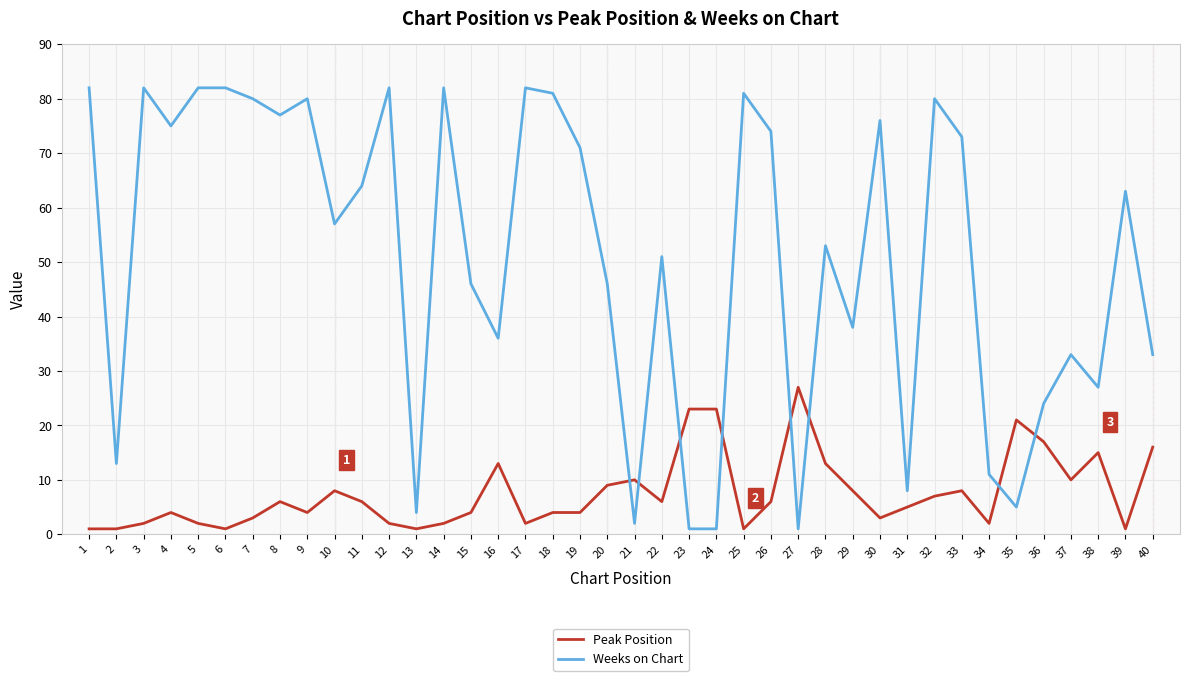

What is the difference between the Weeks on Chart values at 2 and 5?

69